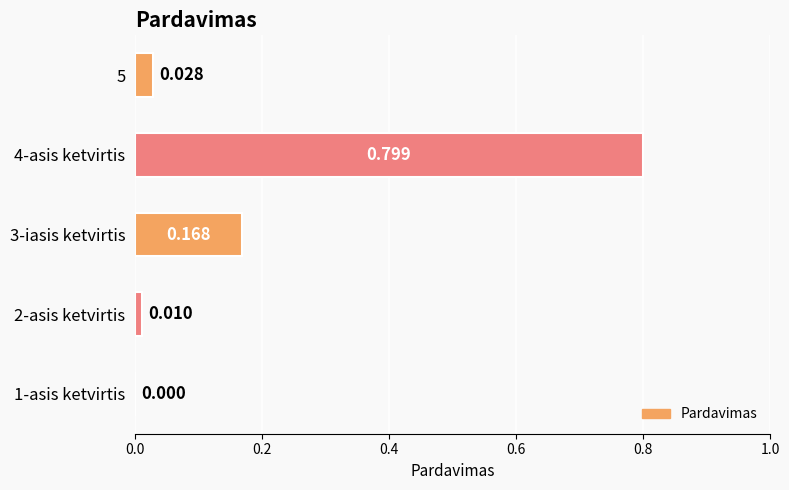

How many values exceed 0?

4